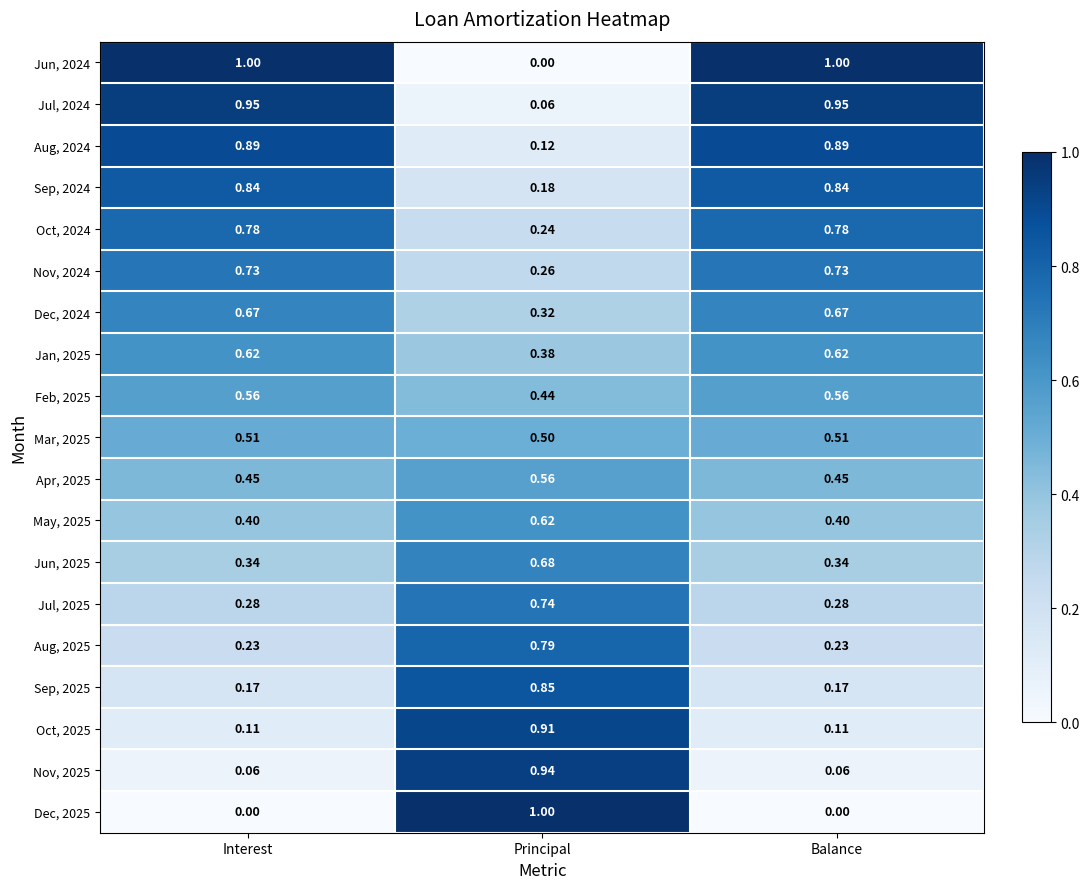

How many data points does each series have?

3